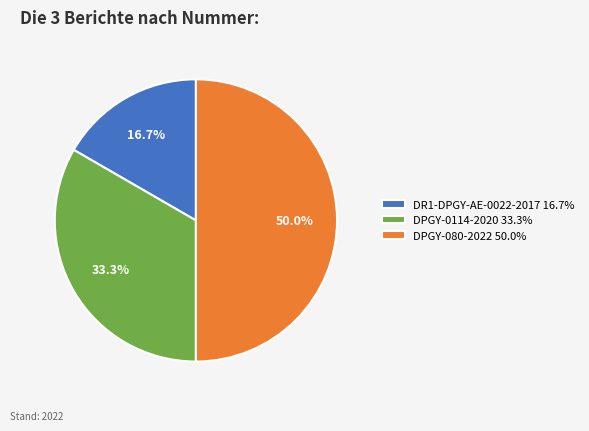

Rank the categories by value from highest to lowest.

DPGY-080-2022, DPGY-0114-2020, DR1-DPGY-AE-0022-2017